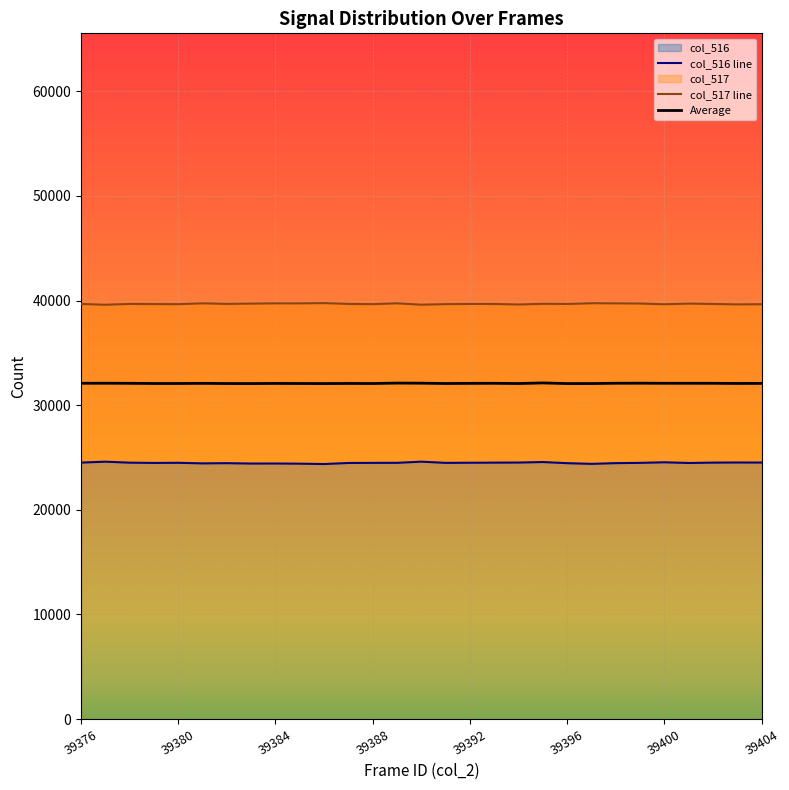

Reading right to left, transcribe all the data shown in this chart.

col_516 line: 24512.0	24519.0	24506.0	24472.0	24537.0	24483.0	24457.0	24387.0	24453.0	24561.0	24513.0	24505.0	24495.0	24482.0	24597.0	24486.0	24482.0	24472.0	24371.0	24406.0	24421.0	24418.0	24453.0	24434.0	24489.0	24476.0	24502.0	24595.0	24510.0
col_517 line: 39644.0	39626.0	39668.0	39705.0	39640.0	39711.0	39727.0	39740.0	39670.0	39684.0	39617.0	39667.0	39671.0	39652.0	39599.0	39730.0	39652.0	39674.0	39752.0	39727.0	39729.0	39704.0	39676.0	39731.0	39648.0	39662.0	39671.0	39593.0	39670.0
Average: 32078.0	32072.5	32087.0	32088.5	32088.5	32097.0	32092.0	32063.5	32061.5	32122.5	32065.0	32086.0	32083.0	32067.0	32098.0	32108.0	32067.0	32073.0	32061.5	32066.5	32075.0	32061.0	32064.5	32082.5	32068.5	32069.0	32086.5	32094.0	32090.0